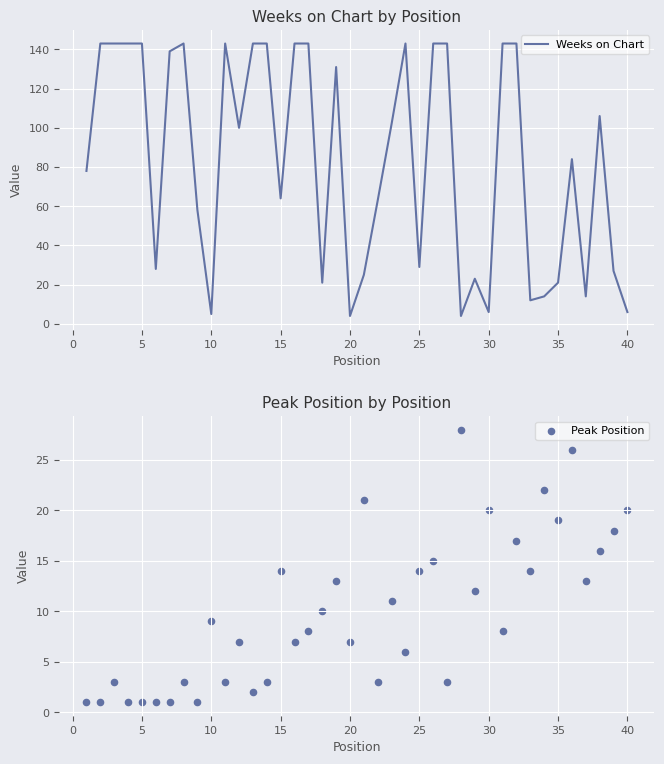

Which series has the largest total across all categories?

Weeks on Chart